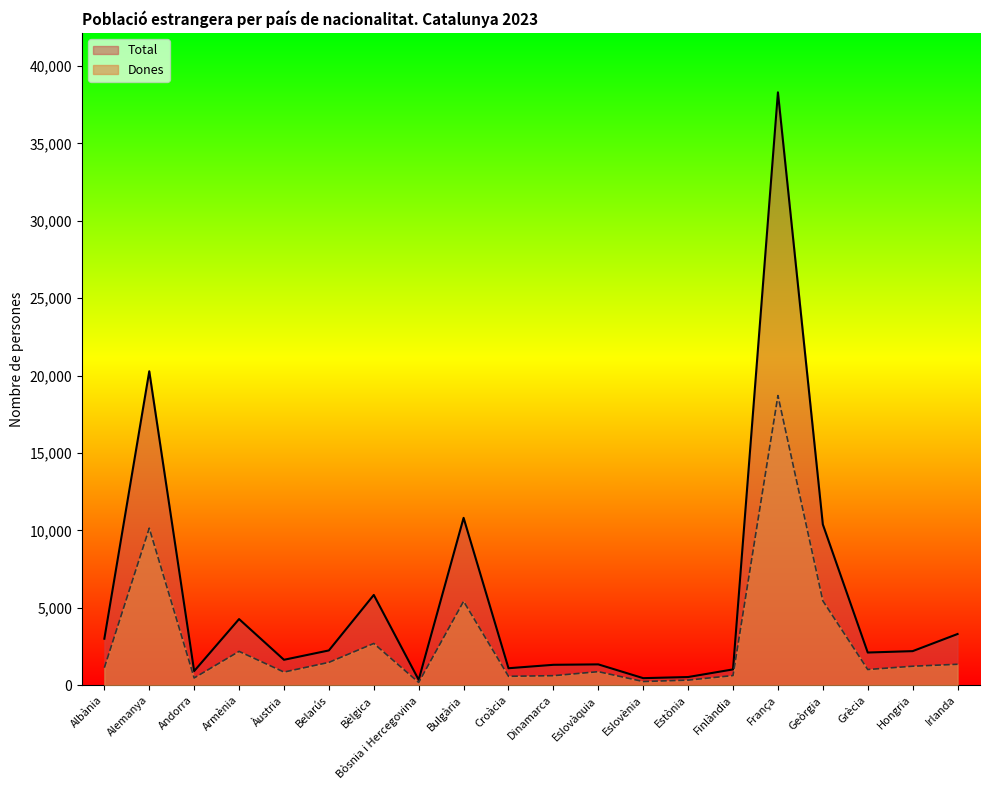

What is the lowest value of the Total series?

336